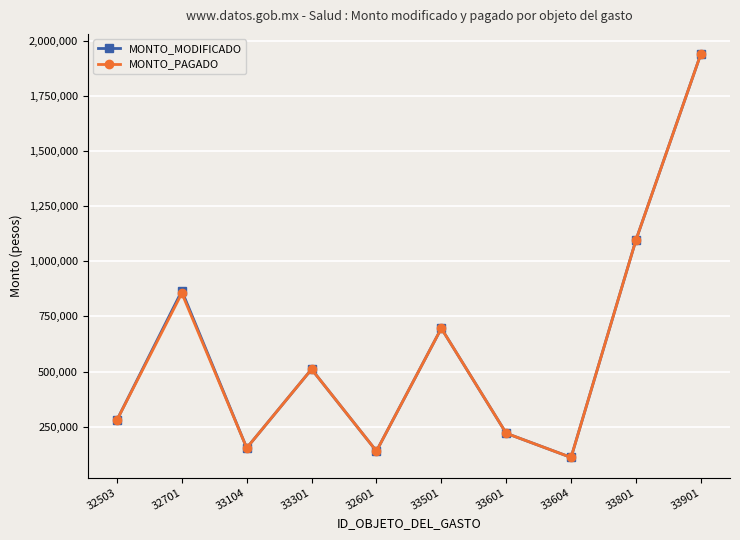

Between 33501 and 33601, which is larger?

33501